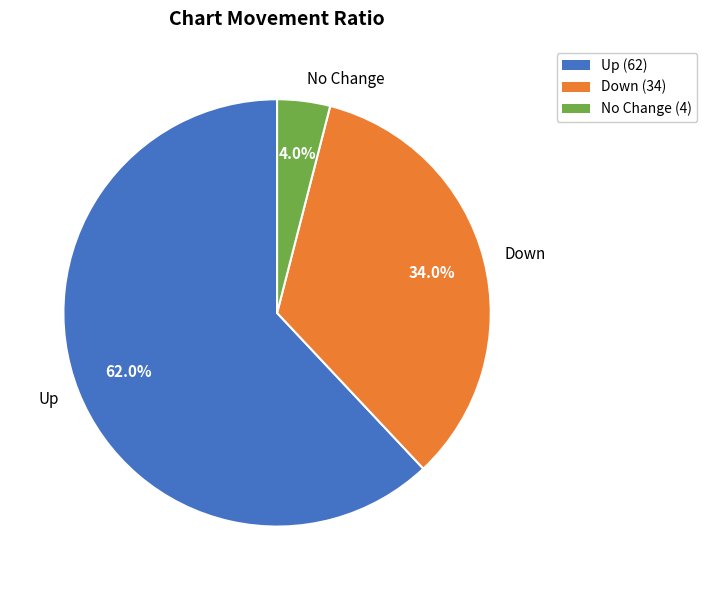

Do No Change and Down together represent more than half of the pie?

No